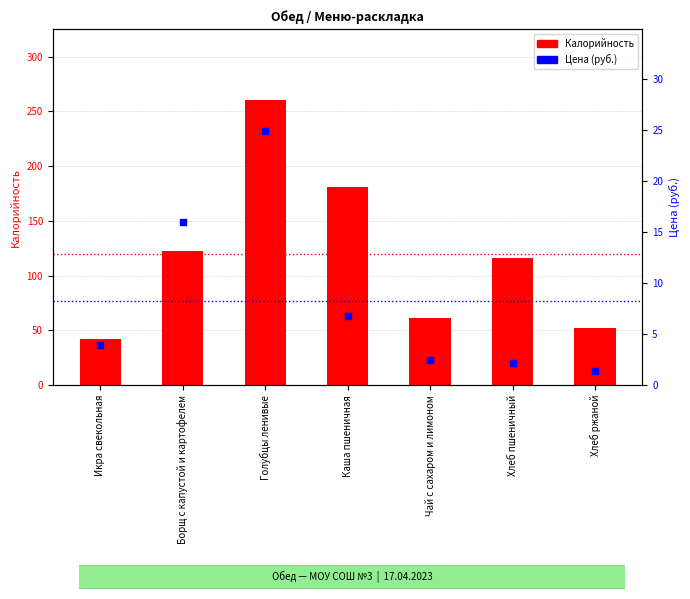

What are all the series names shown in the legend?

Калорийность, Цена (руб.)